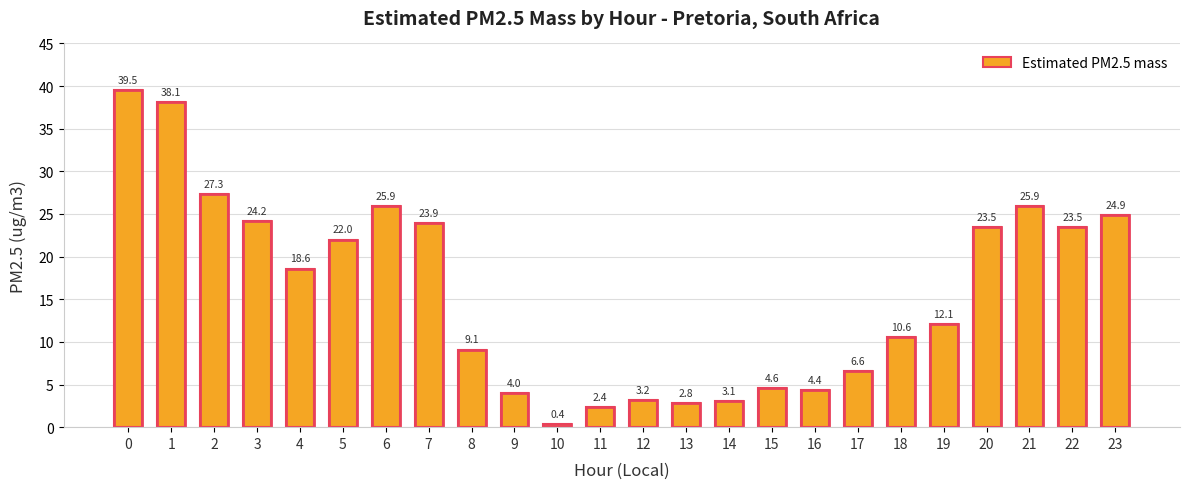

Approximately how many times larger is the value at 5 compared to 16?

5.0